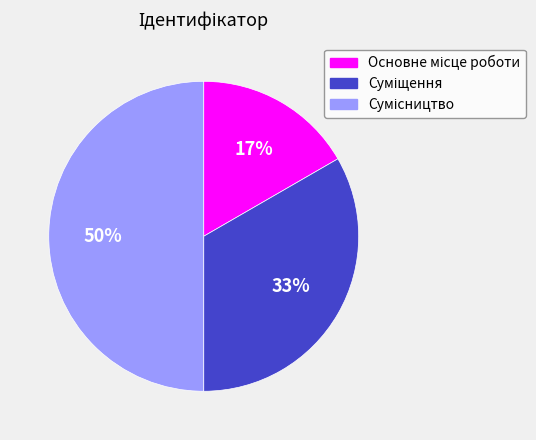

Count the number of slices in the pie.

3